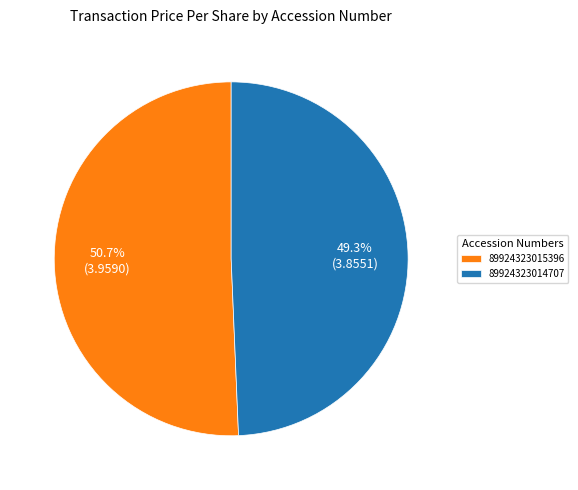

Does any single category account for the majority?

Yes